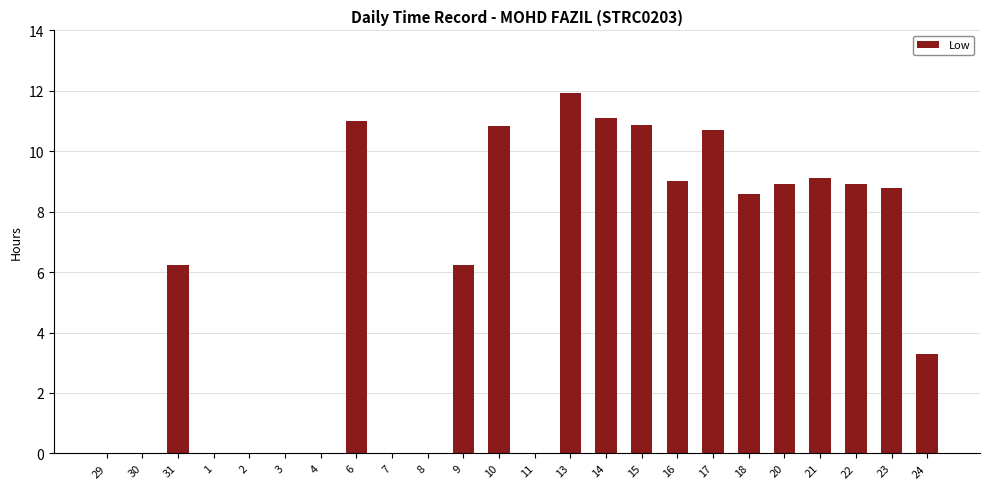

What is the sum of all values?

135.5